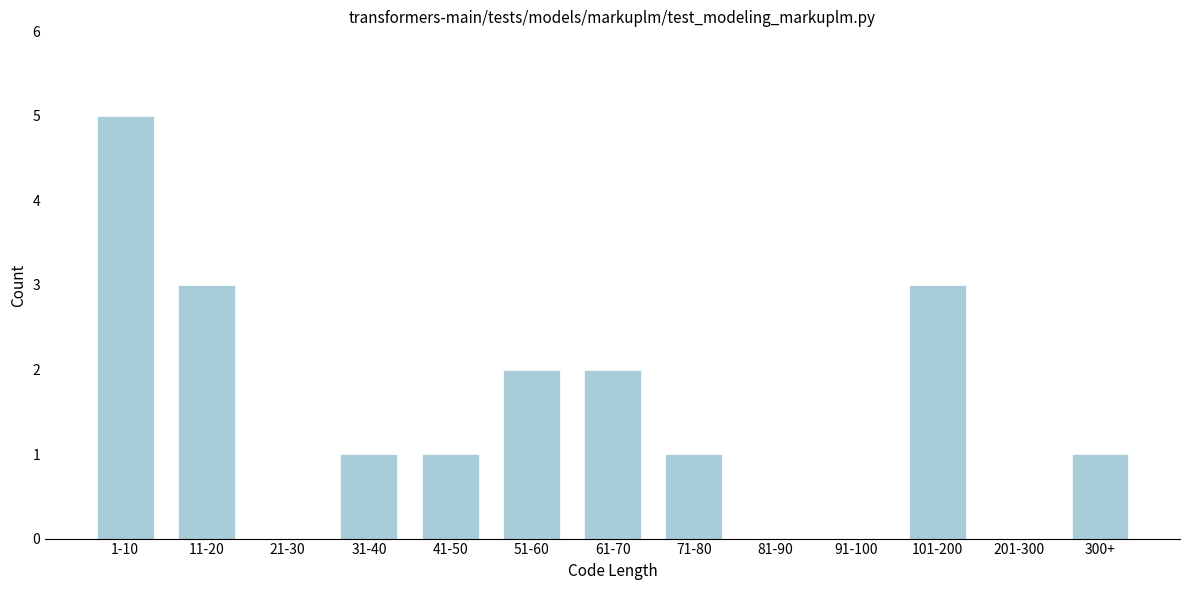

Reading left to right, extract all data points from this chart.

1-10=5	11-20=3	21-30=0	31-40=1	41-50=1	51-60=2	61-70=2	71-80=1	81-90=0	91-100=0	101-200=3	201-300=0	300+=1